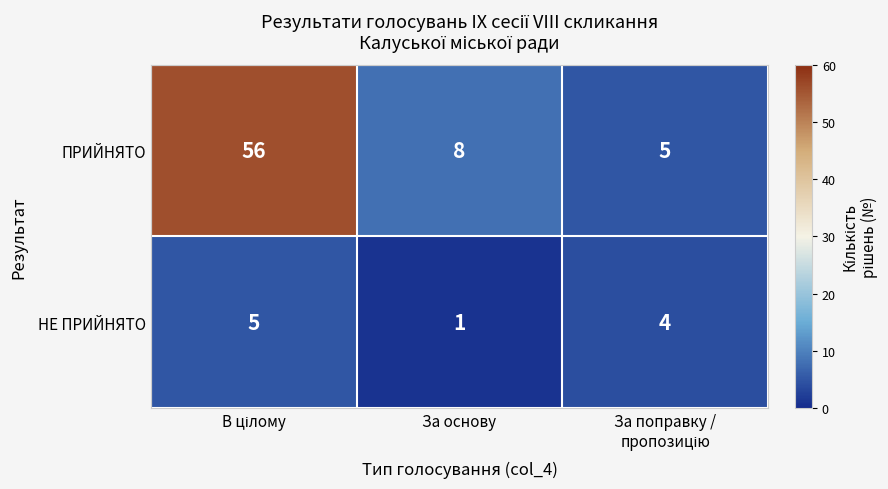

At which label is ПРИЙНЯТО closest to 30?

За основу